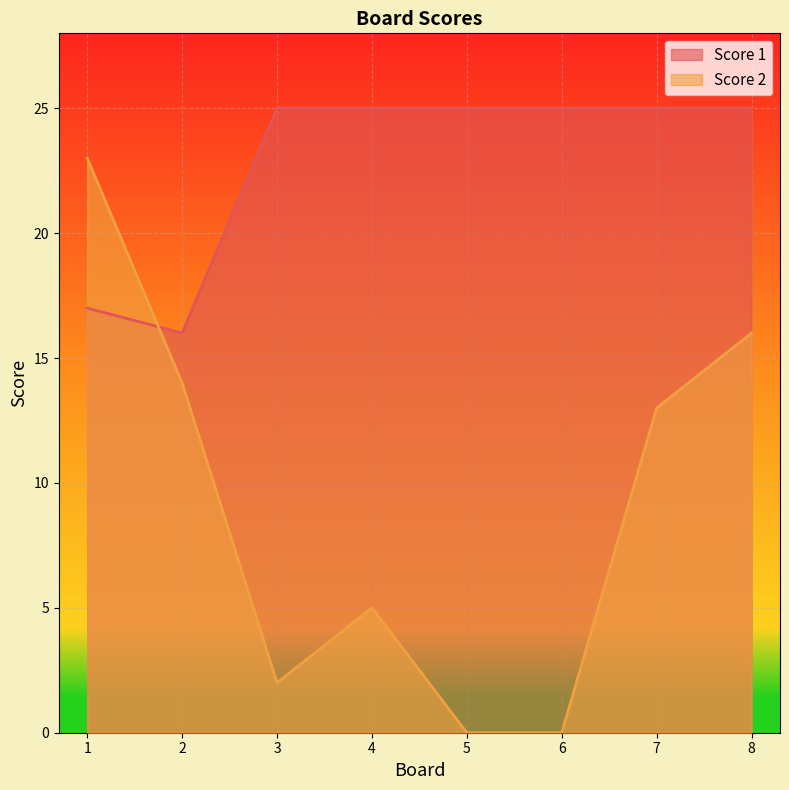

In Score 2, how many points are lower than both neighbors (excluding endpoints)?

1